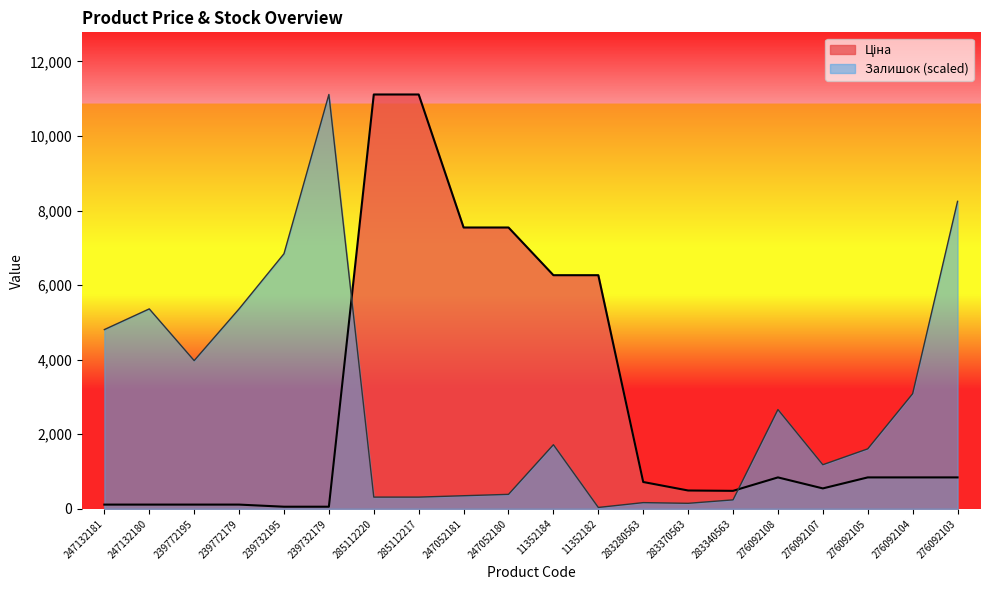

Where is Ціна nearest to the value 5585?

11352184